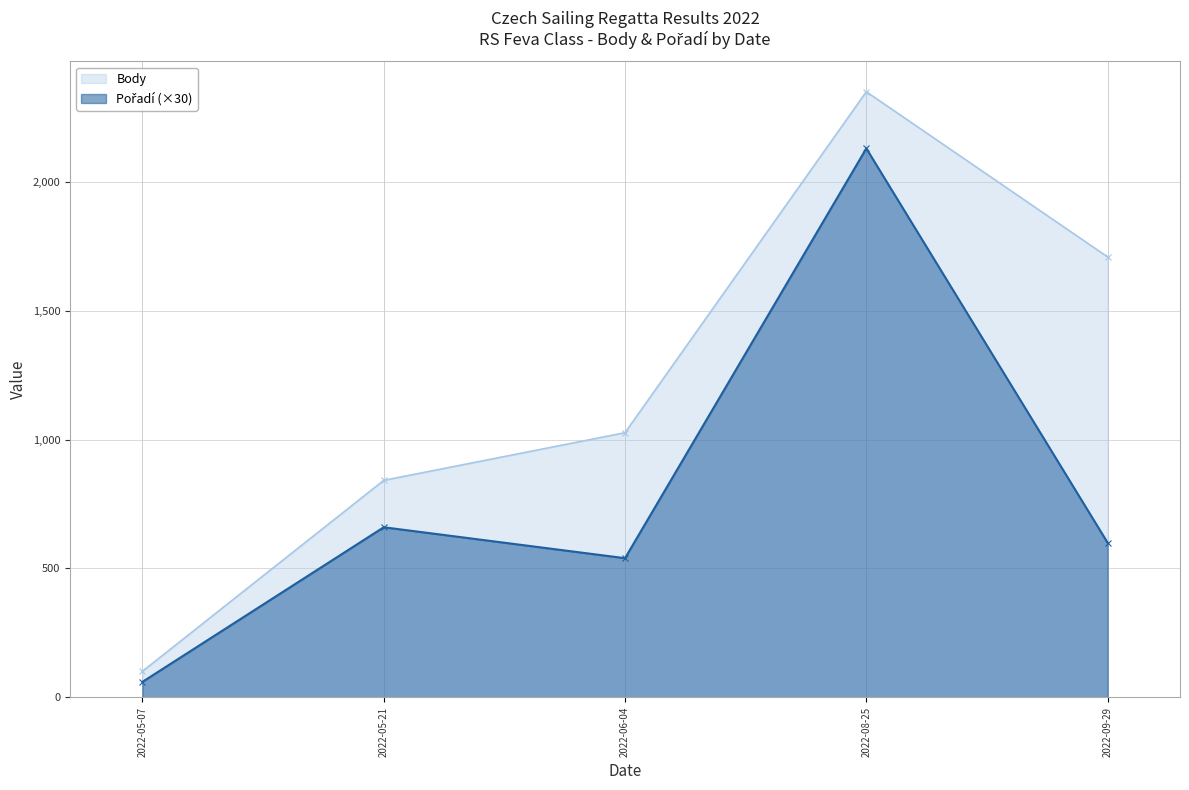

Rank the series by their maximum value, from lowest to highest.

Pořadí, Body